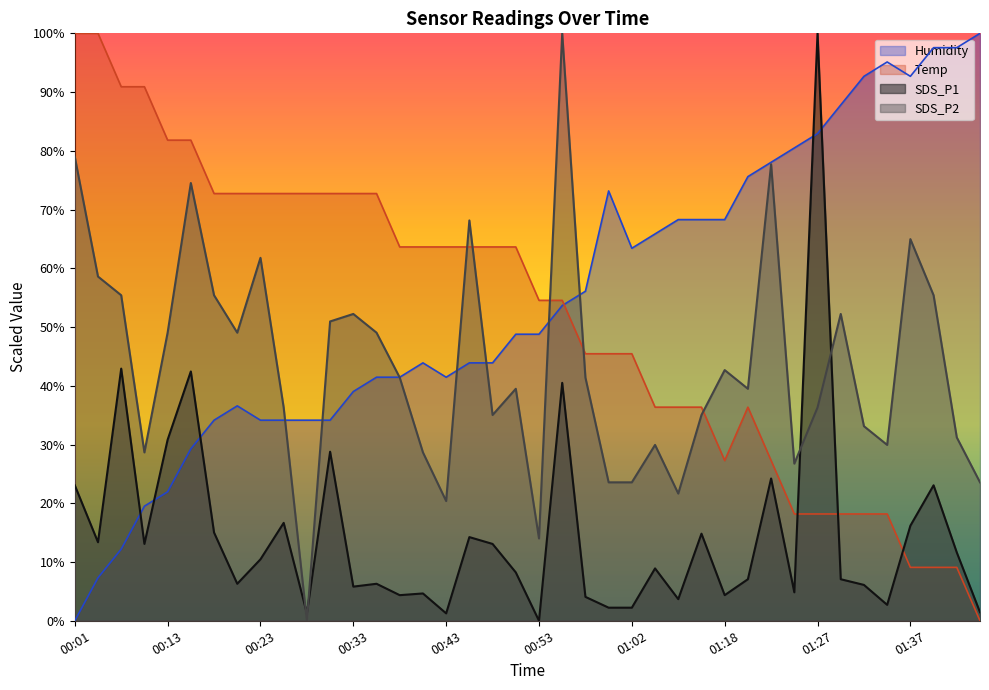

At which category does Temp reach its first local peak?

01:20